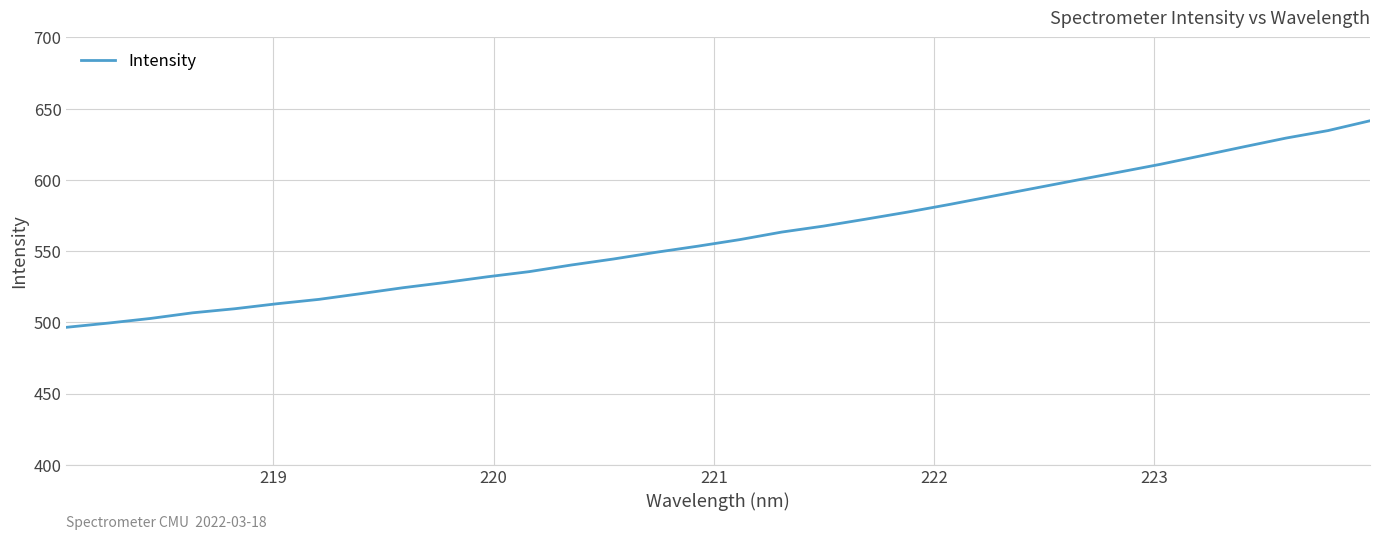

What is the maximum value shown in the chart?

641.5